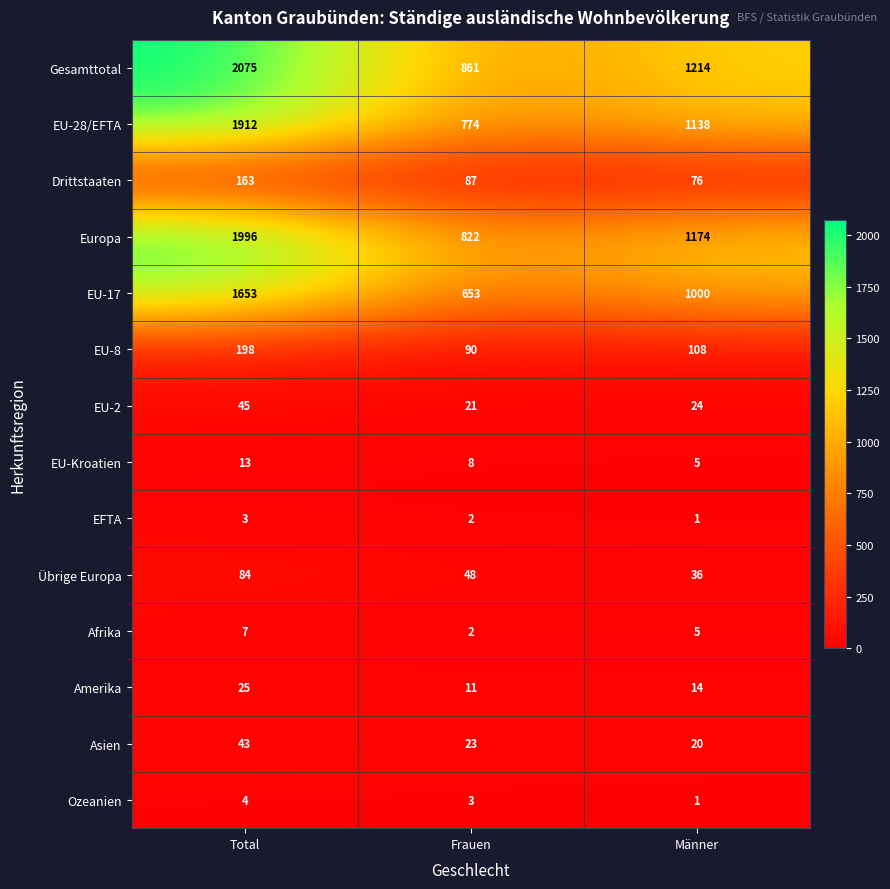

What is the total value across all series at Männer?

4816